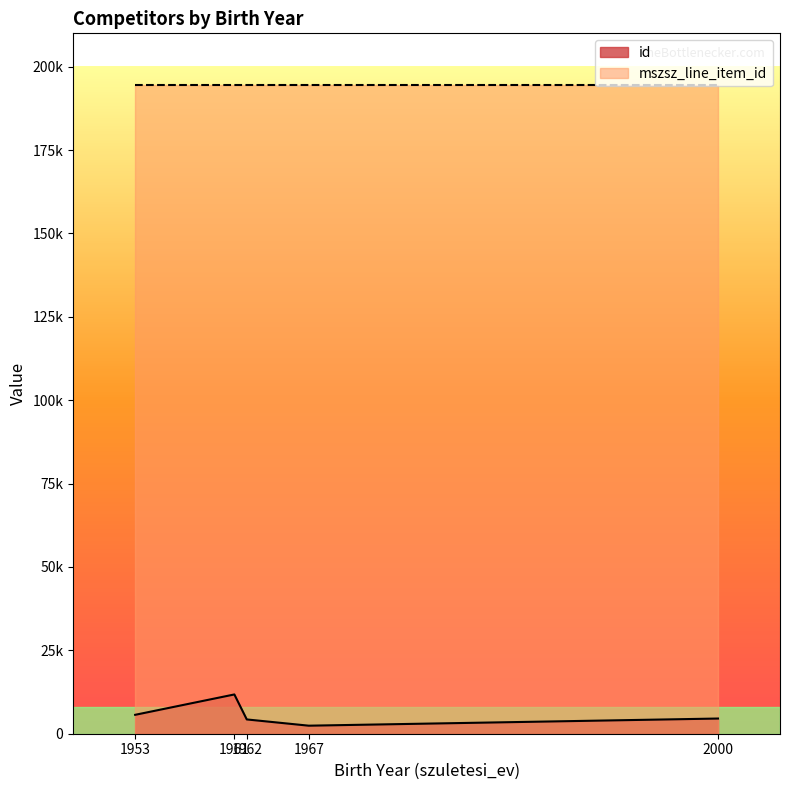

What is the value of the 2nd point from the left?

11775